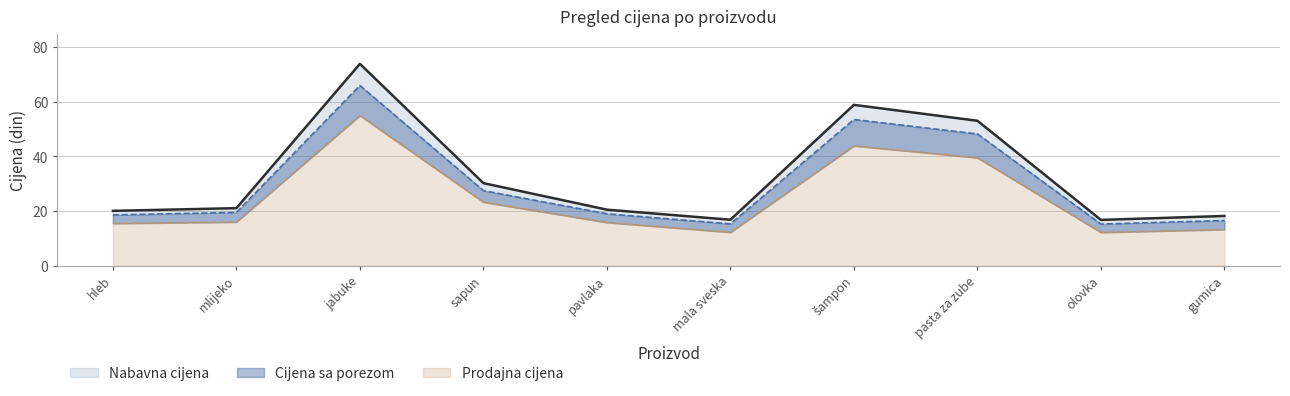

What are all the series names shown in the legend?

Nabavna cijena, Cijena sa porezom, Prodajna cijena